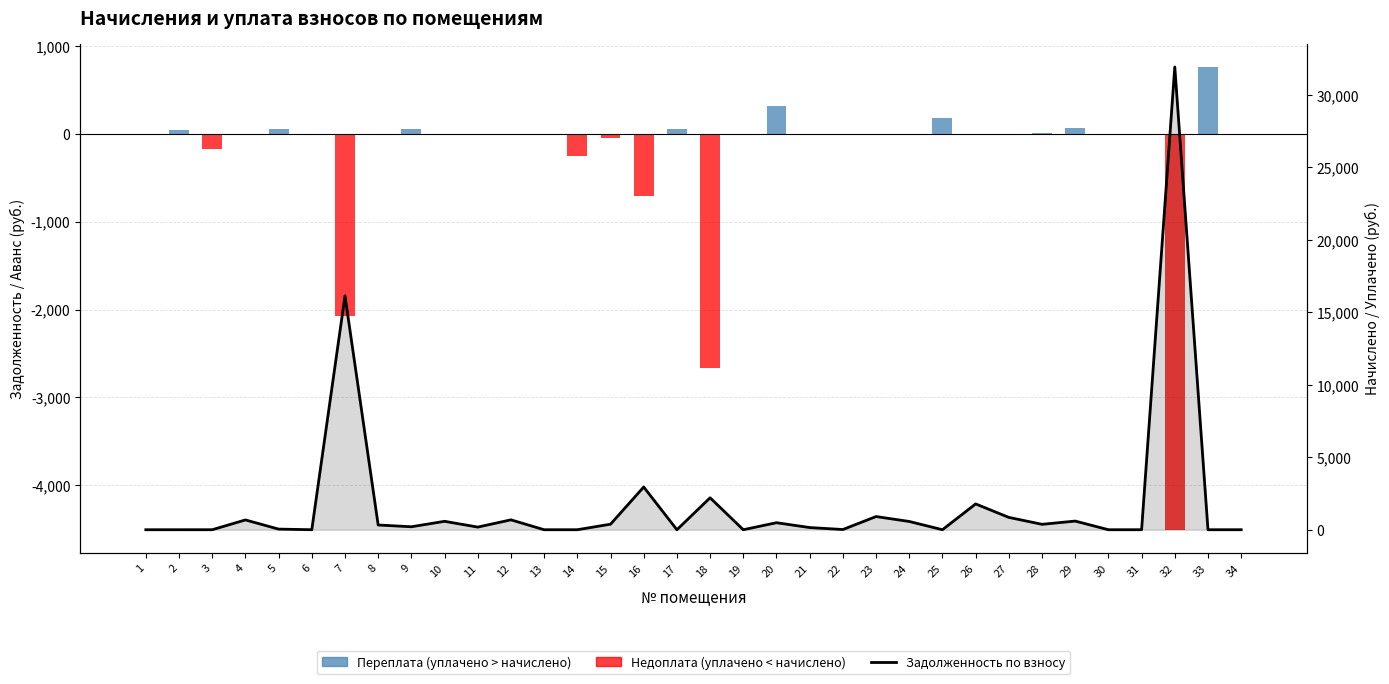

At how many categories does at least one series exceed -1133?

34